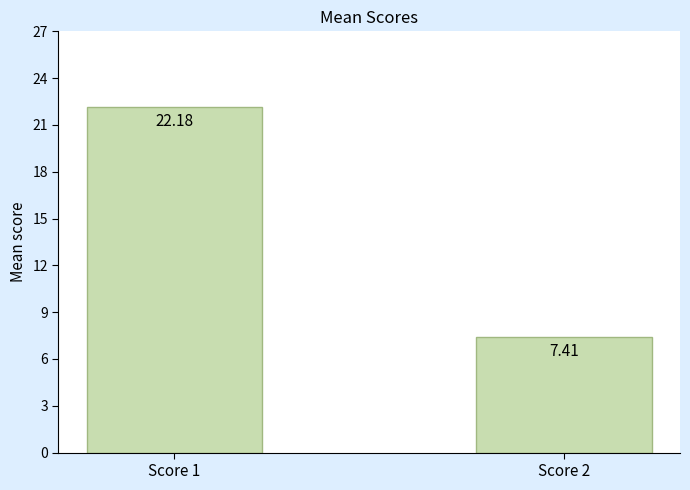

What is the ratio of the value at Score 2 to the value at Score 1?

0.3